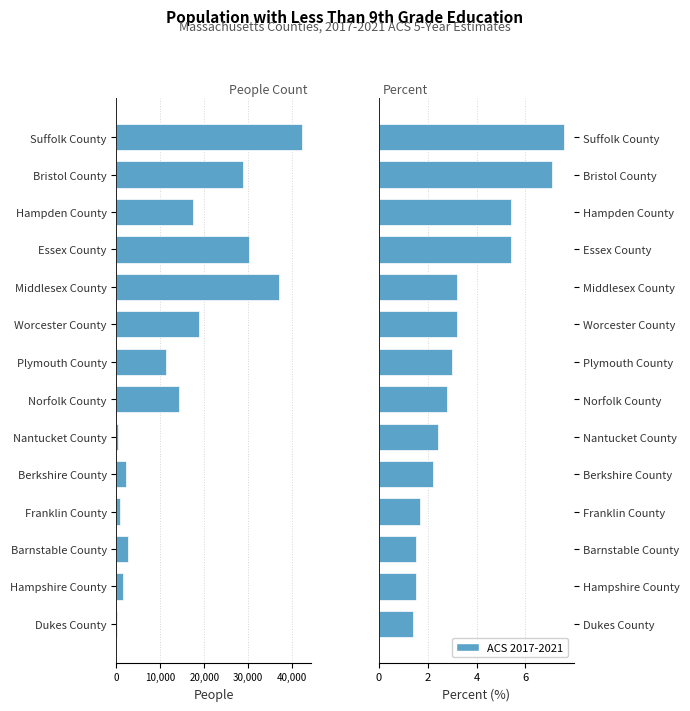

The Value (Percent) series shows 0.3 at Barnstable County. True or false?

False